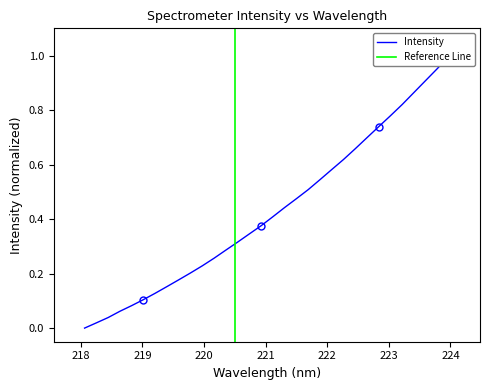

Is this an area chart (filled region under the line)?

No